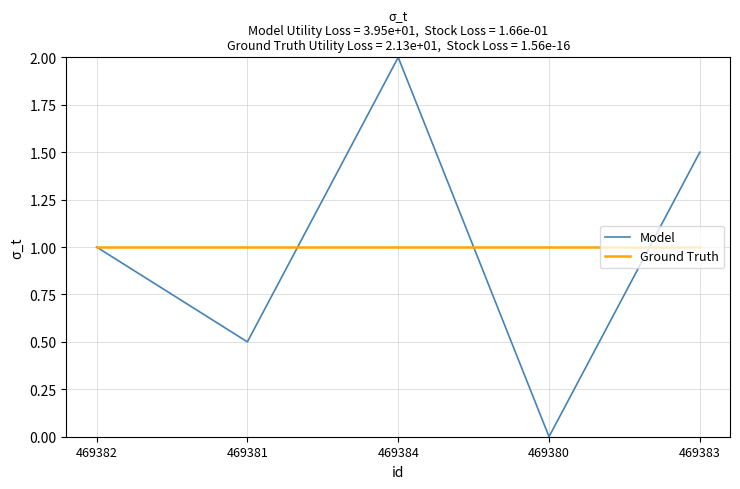

What is the lowest value of the Ground Truth series?

1.0